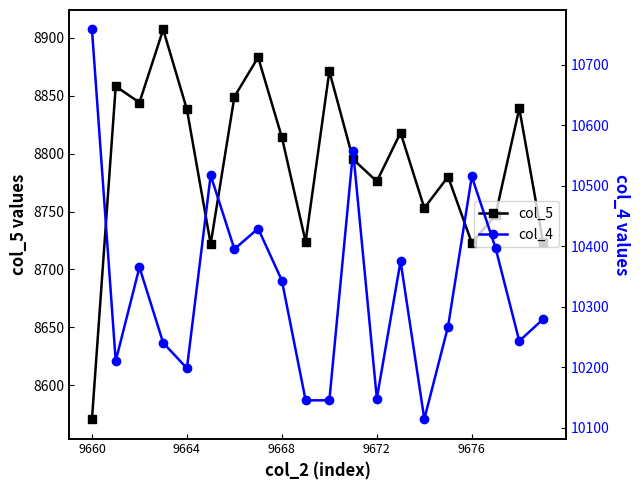

How many data points in col_4 are less than 10343?

10